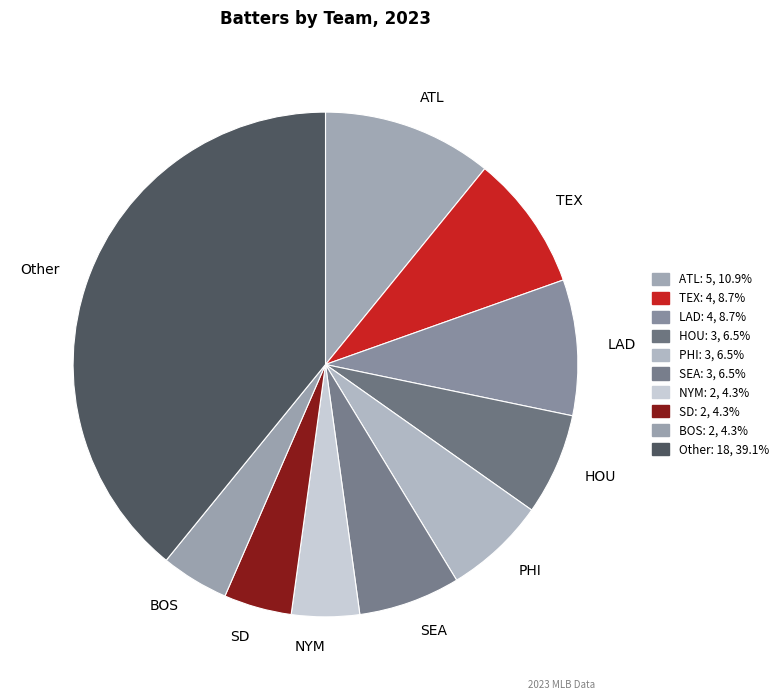

Which slice is the largest?

Other